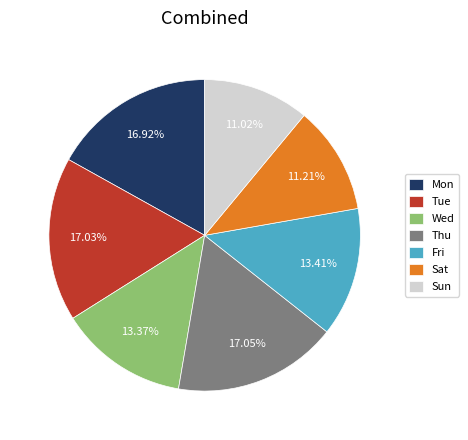

Does Mon represent more than half of the total?

No